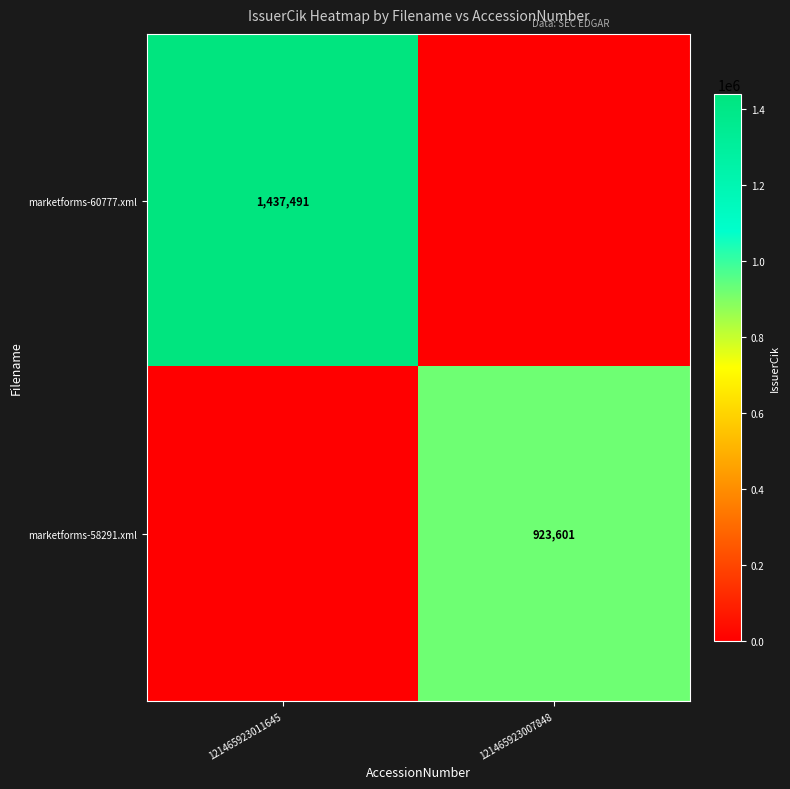

Is it true that marketforms-58291.xml equals 923601 at 121465923007848?

True